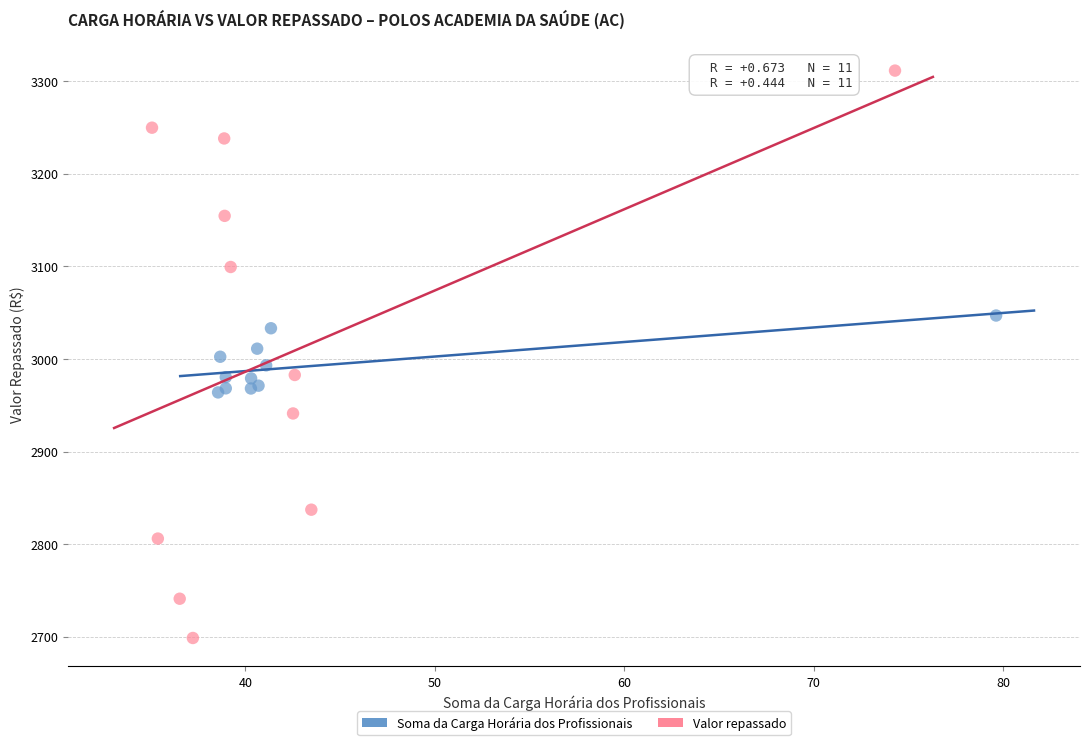

Which series reaches the maximum Y coordinate?

Valor repassado